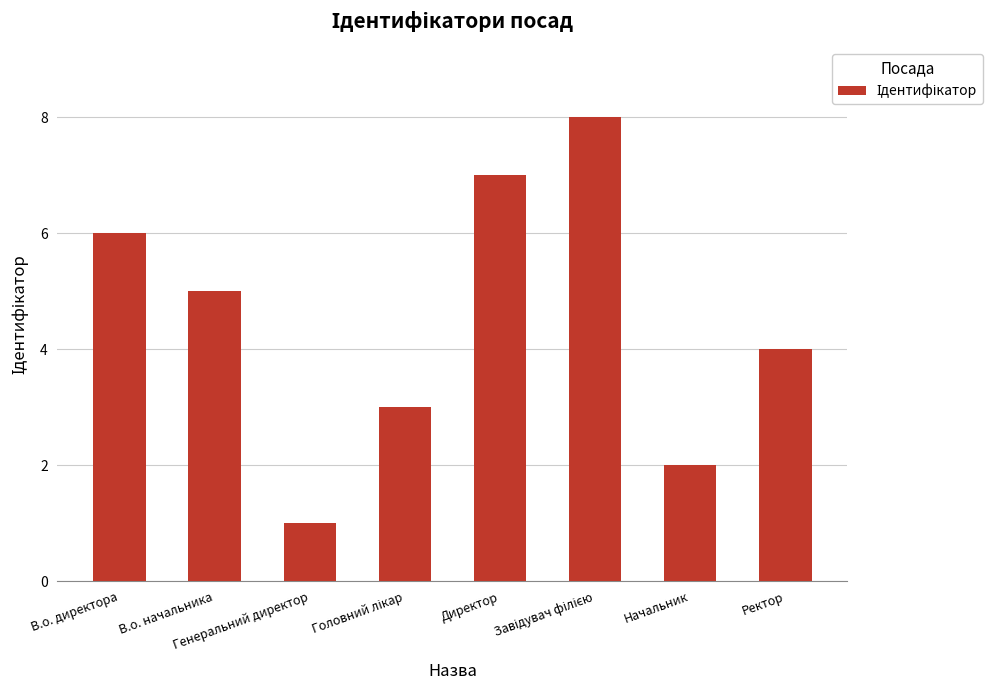

What position from the right is Директор?

4